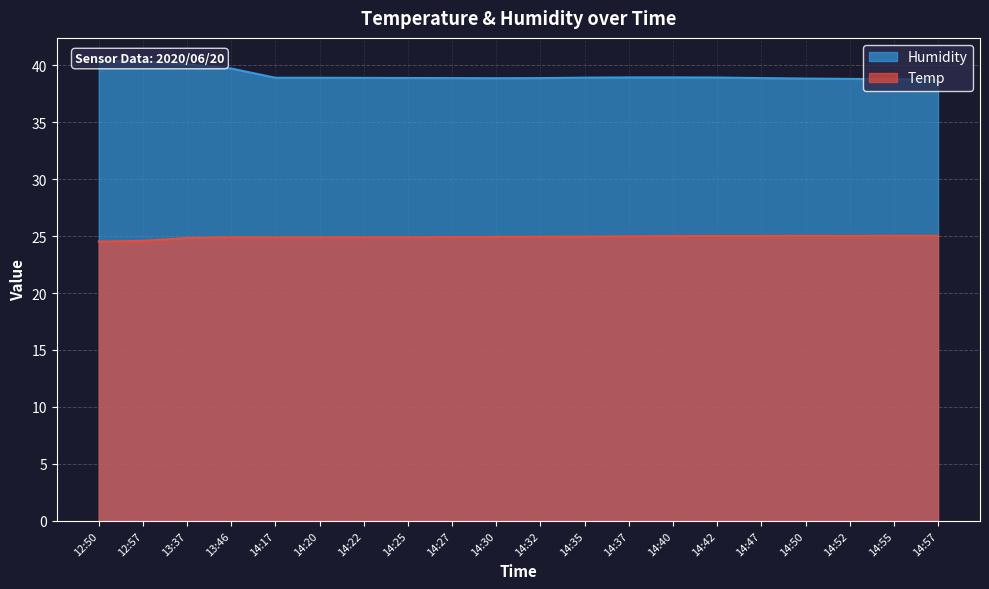

At which category does the chart reach its minimum across all series?

12:50